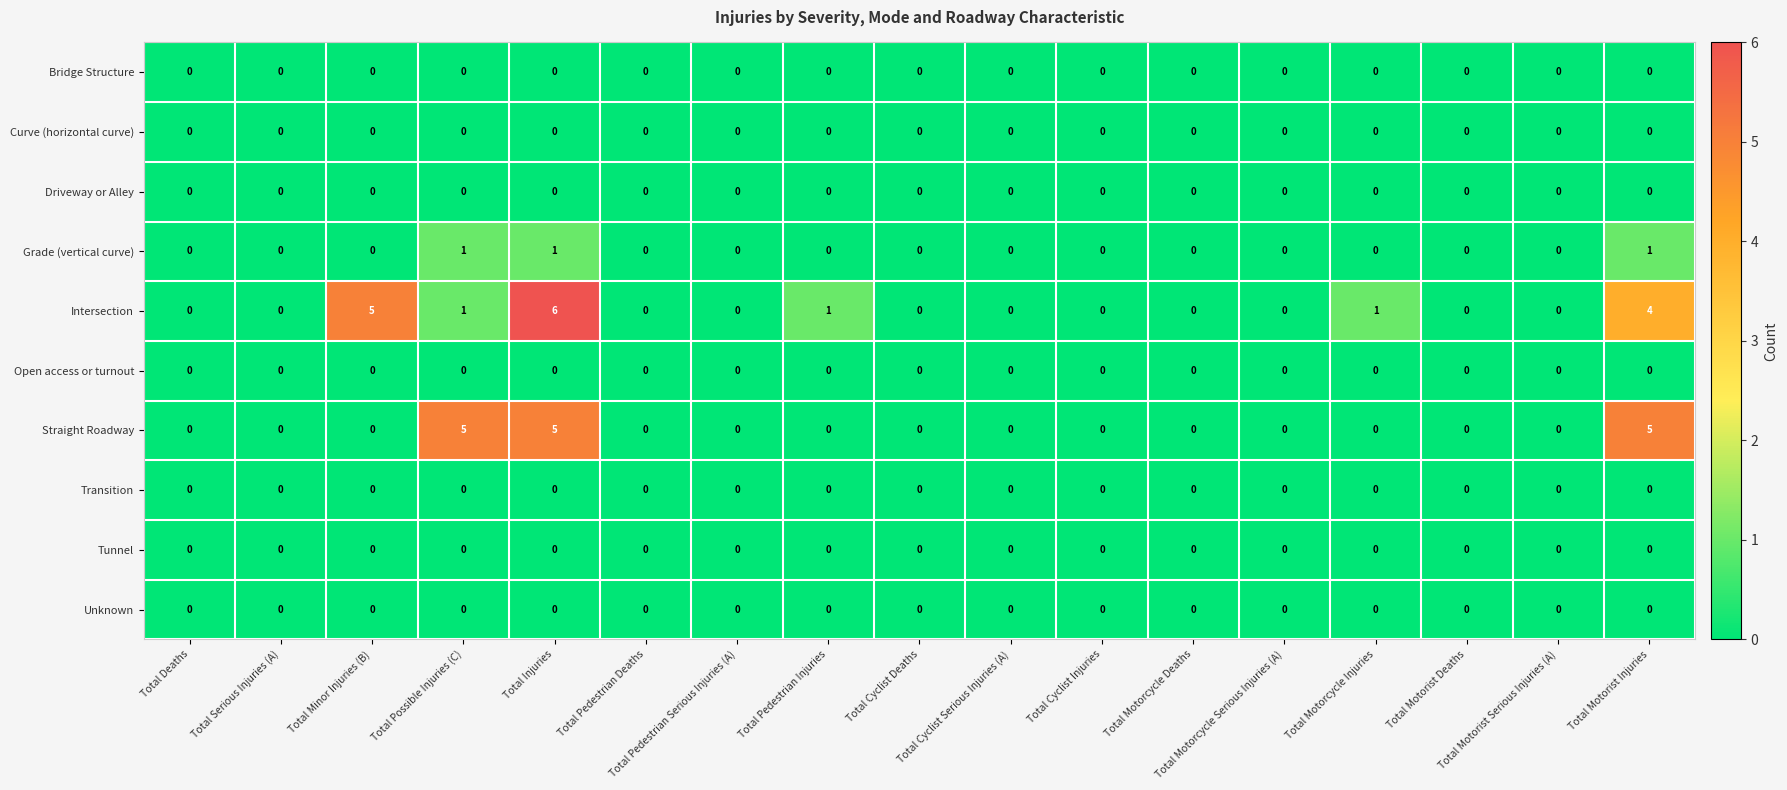

Which series has the largest range (max minus min)?

Intersection